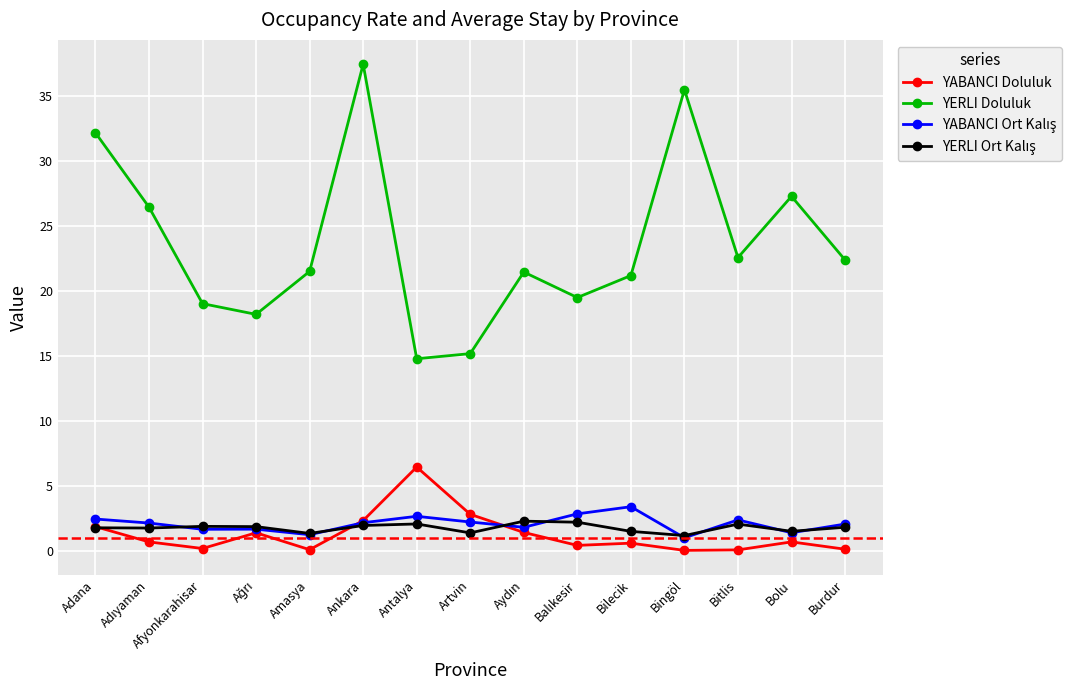

What is the label of the 14th point from the left?

Bolu